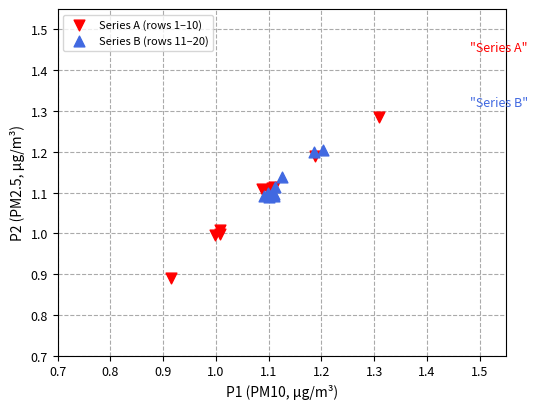

Which series reaches the maximum Y coordinate?

Series A (rows 1–10)